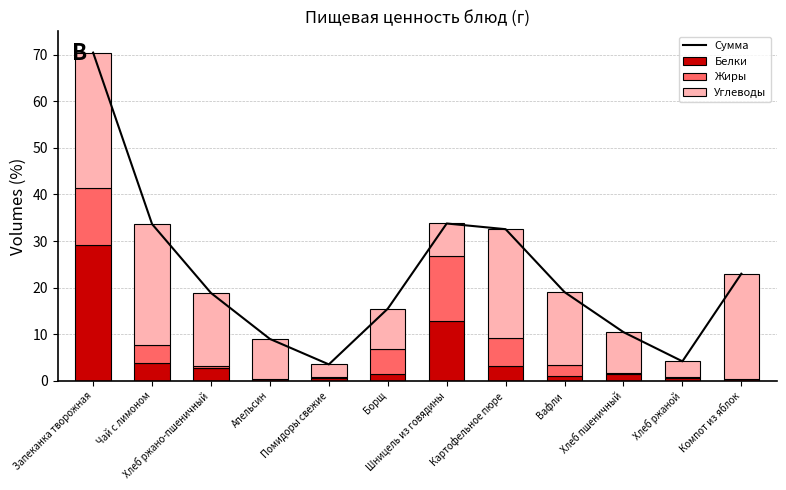

What is the highest value of the Углеводы series?

29.1